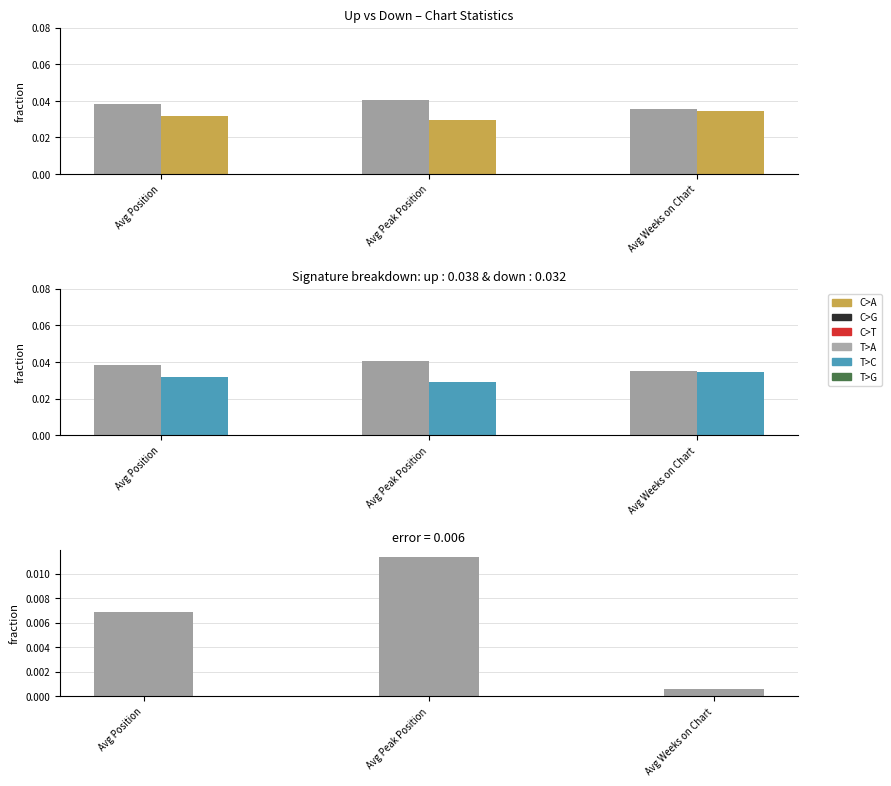

The down series shows 0.0 at Avg Position. True or false?

True